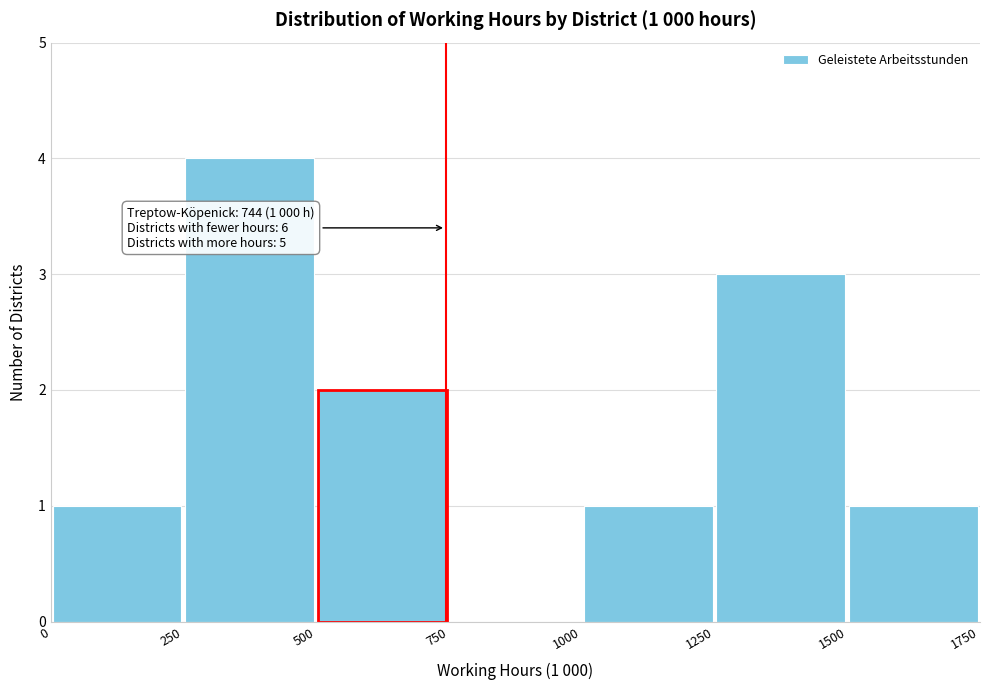

Over which range of the x-axis is the bar tallest?

250 to 500